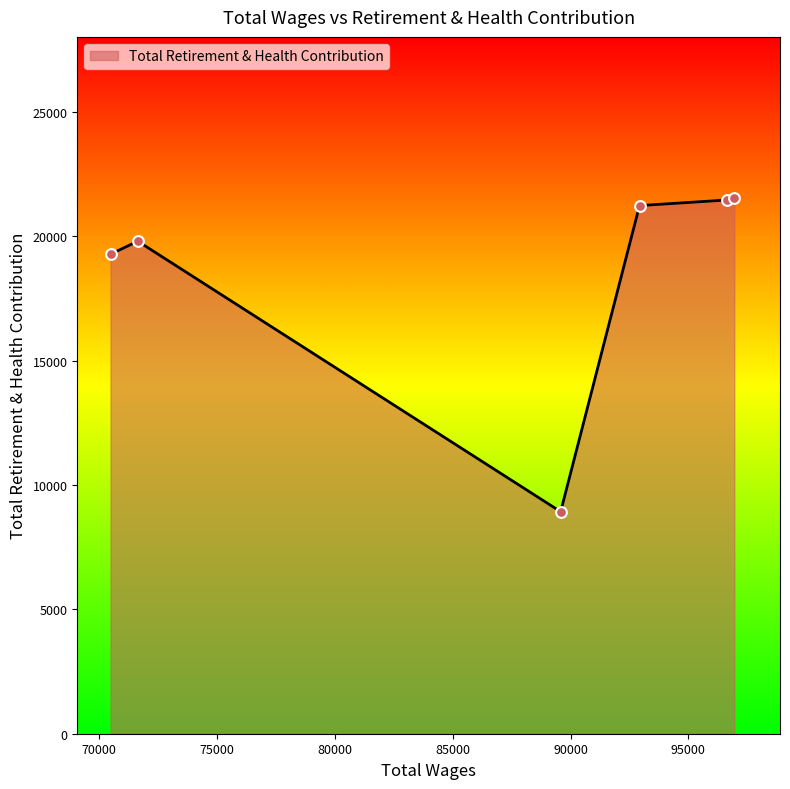

What is the difference between the second highest and second lowest values?

2179